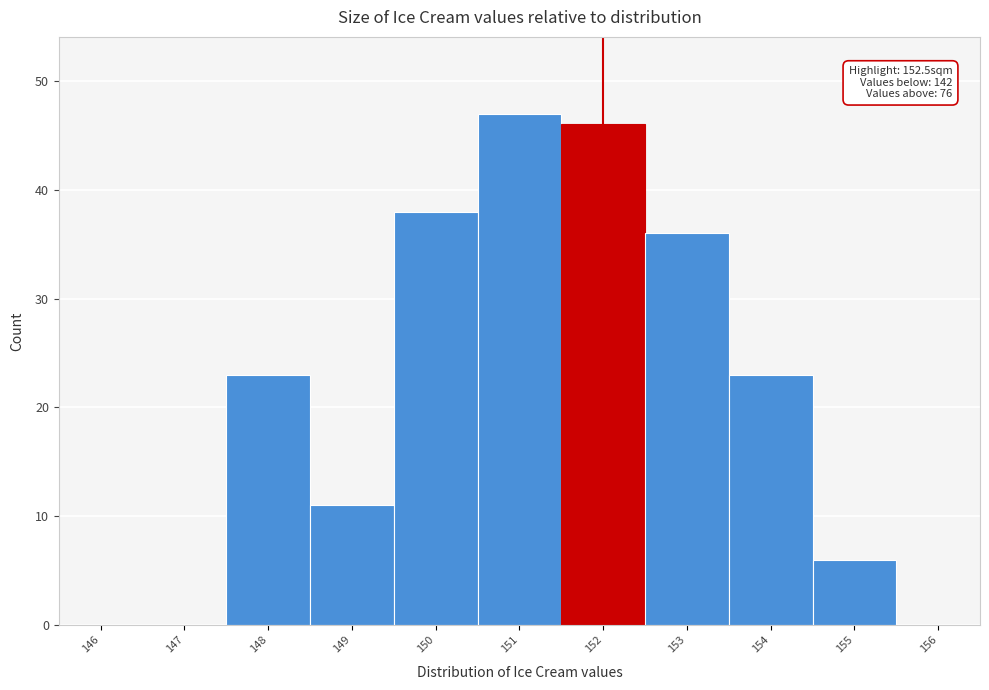

Reading right to left, extract all data points from this chart.

156=0	155=6	154=23	153=36	152=46	151=47	150=38	149=11	148=23	147=0	146=0